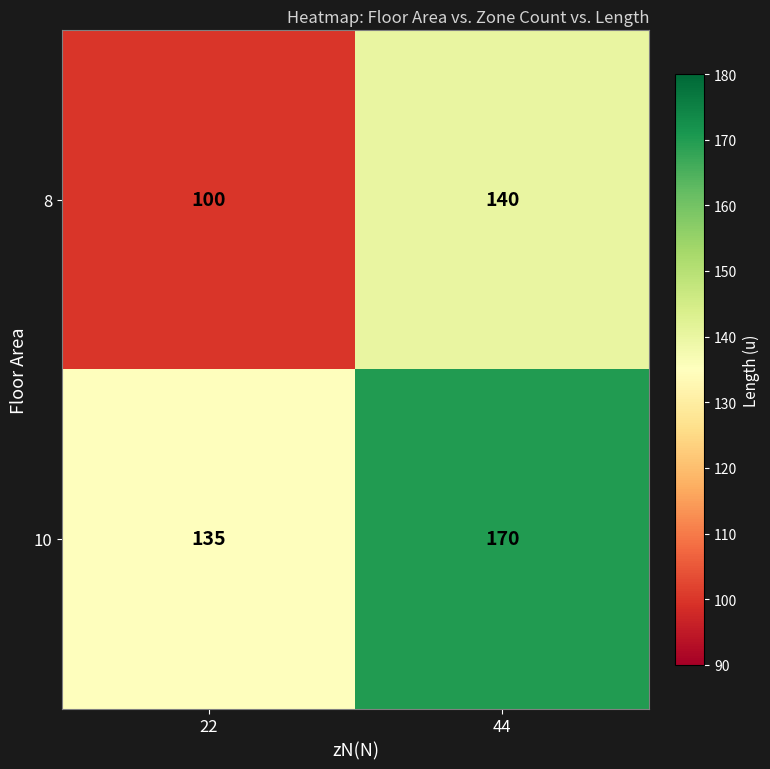

Which series changed the most between 22 and 44?

8